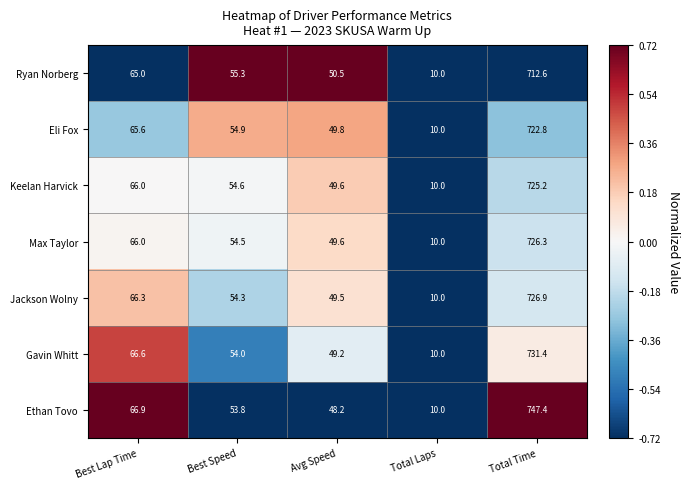

At which category is the sum across all series the highest?

Total Time